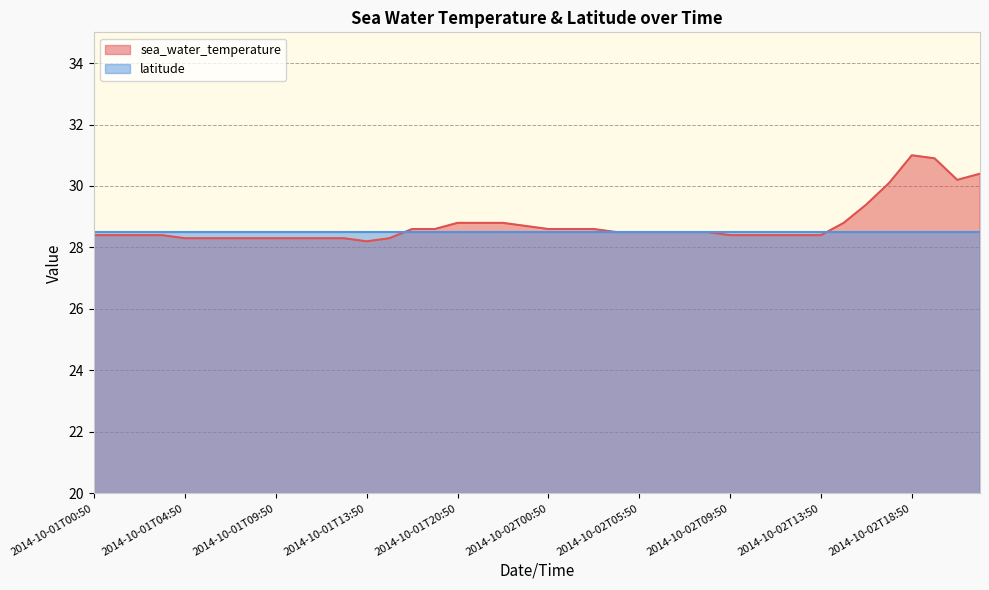

List the labels in order of value, smallest first.

2014-10-01T13:50, 2014-10-01T04:50, 2014-10-01T05:50, 2014-10-01T07:50, 2014-10-01T08:50, 2014-10-01T09:50, 2014-10-01T10:50, 2014-10-01T11:50, 2014-10-01T12:50, 2014-10-01T14:50, 2014-10-01T00:50, 2014-10-01T01:50, 2014-10-01T02:50, 2014-10-01T03:50, 2014-10-02T09:50, 2014-10-02T10:50, 2014-10-02T11:50, 2014-10-02T12:50, 2014-10-02T13:50, 2014-10-02T04:50, 2014-10-02T05:50, 2014-10-02T06:50, 2014-10-02T07:50, 2014-10-02T08:50, 2014-10-01T17:50, 2014-10-01T18:50, 2014-10-02T00:50, 2014-10-02T02:50, 2014-10-02T03:50, 2014-10-01T23:50, 2014-10-01T20:50, 2014-10-01T21:50, 2014-10-01T22:50, 2014-10-02T14:50, 2014-10-02T15:50, 2014-10-02T16:50, 2014-10-02T21:50, 2014-10-02T22:50, 2014-10-02T20:50, 2014-10-02T18:50